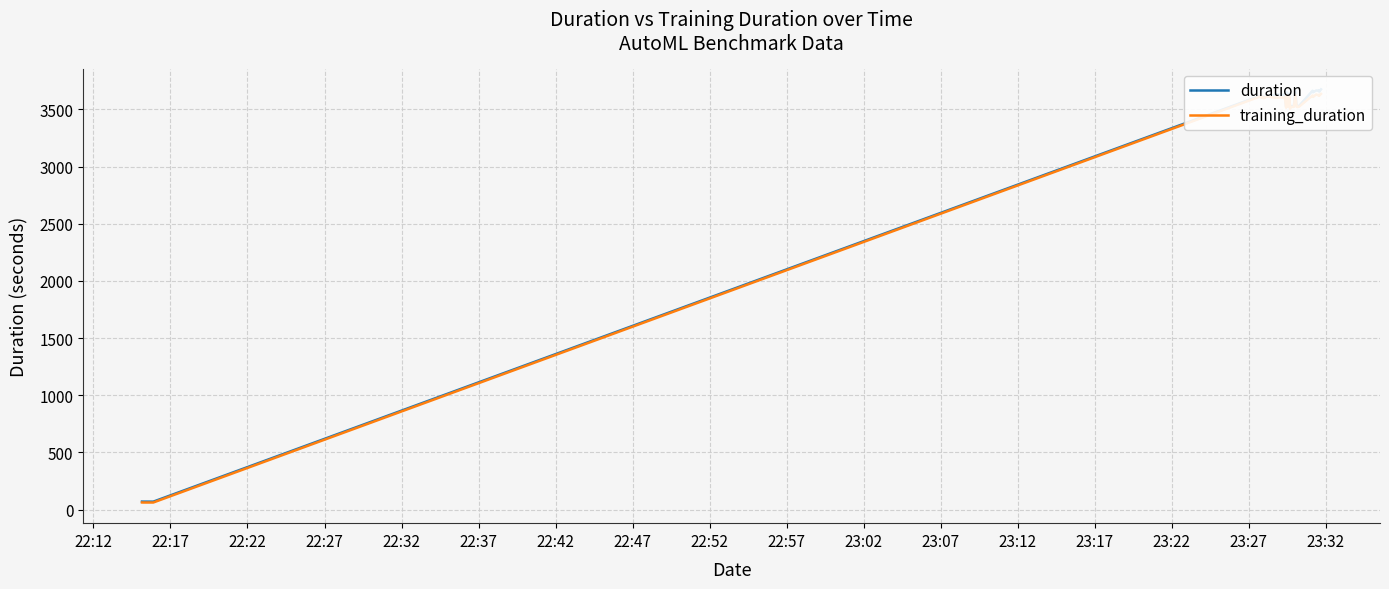

List the series in order of their peak value, highest first.

duration, training_duration